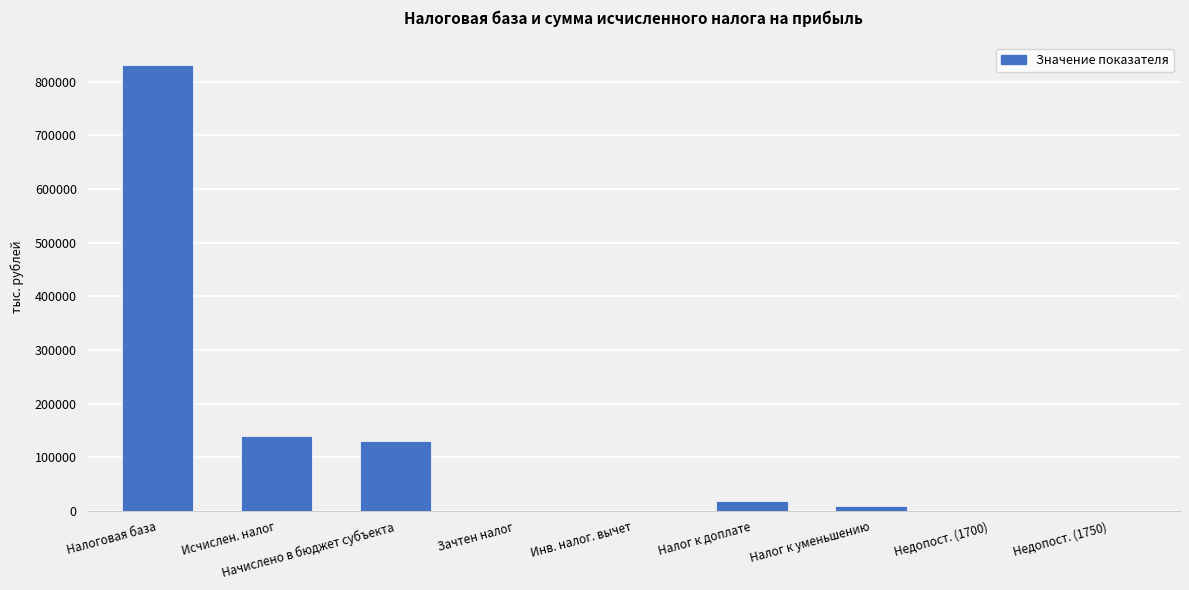

What is the sum of the values at Недопост. (1750) and Налог к уменьшению?

9277